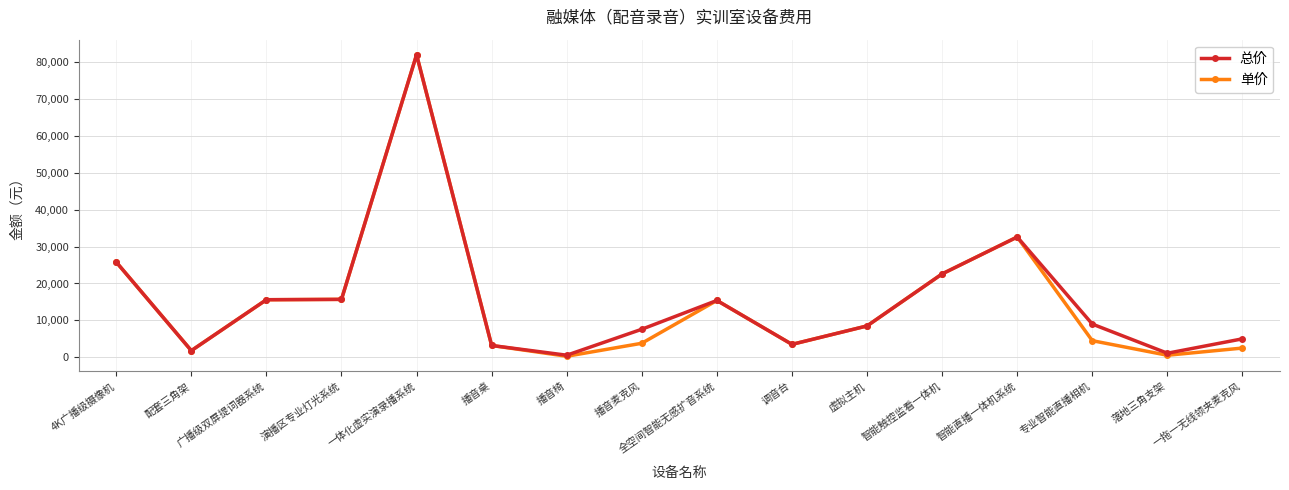

At which category does 单价 reach its first local valley?

配套三角架